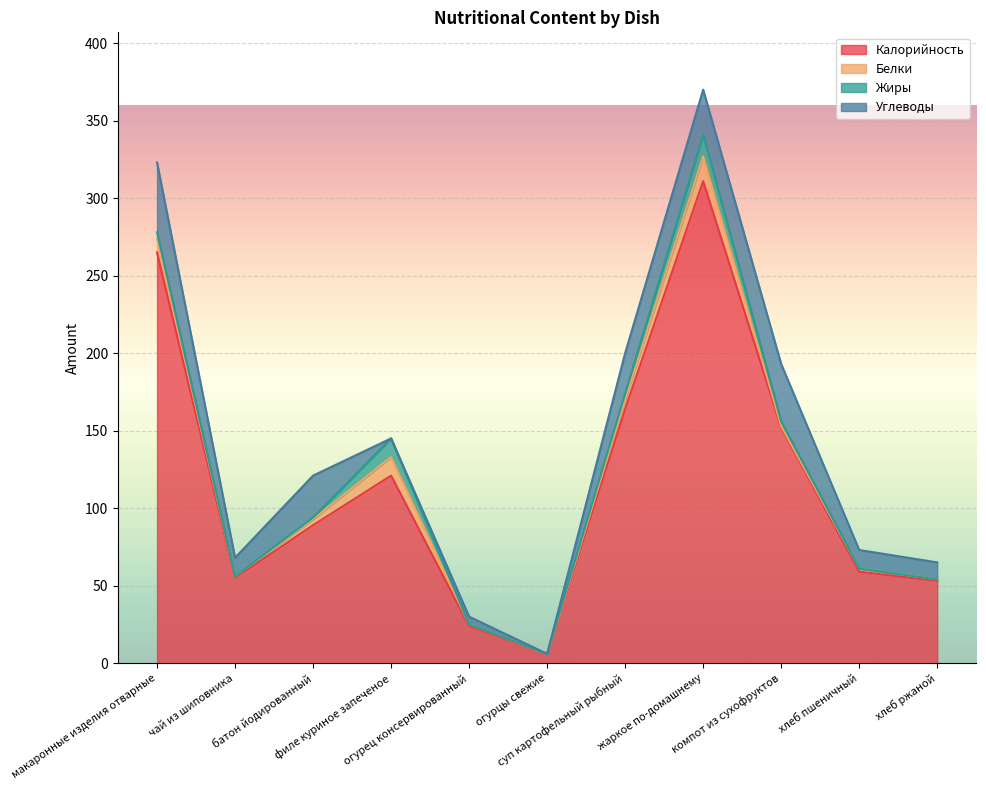

Reading left to right, what are all the values shown in this chart?

Калорийность: макаронные изделия отварные=265	чай из шиповника=55	батон йодированный=89	филе куриное запеченое=121	огурец консервированный=24	огурцы свежие=6	суп картофельный рыбный=164	жаркое по-домашнему=311	компот из сухофруктов=152	хлеб пшеничный=59	хлеб ржаной=53
Белки: макаронные изделия отварные=9	чай из шиповника=1	батон йодированный=4	филе куриное запеченое=12	огурец консервированный=1	огурцы свежие=0	суп картофельный рыбный=6	жаркое по-домашнему=16	компот из сухофруктов=1	хлеб пшеничный=2	хлеб ржаной=1
Жиры: макаронные изделия отварные=4	чай из шиповника=0	батон йодированный=1	филе куриное запеченое=12	огурец консервированный=0	огурцы свежие=0	суп картофельный рыбный=4	жаркое по-домашнему=14	компот из сухофруктов=3	хлеб пшеничный=0	хлеб ржаной=0
Углеводы: макаронные изделия отварные=45	чай из шиповника=12	батон йодированный=27	филе куриное запеченое=0	огурец консервированный=5	огурцы свежие=0	суп картофельный рыбный=26	жаркое по-домашнему=29	компот из сухофруктов=37	хлеб пшеничный=12	хлеб ржаной=11